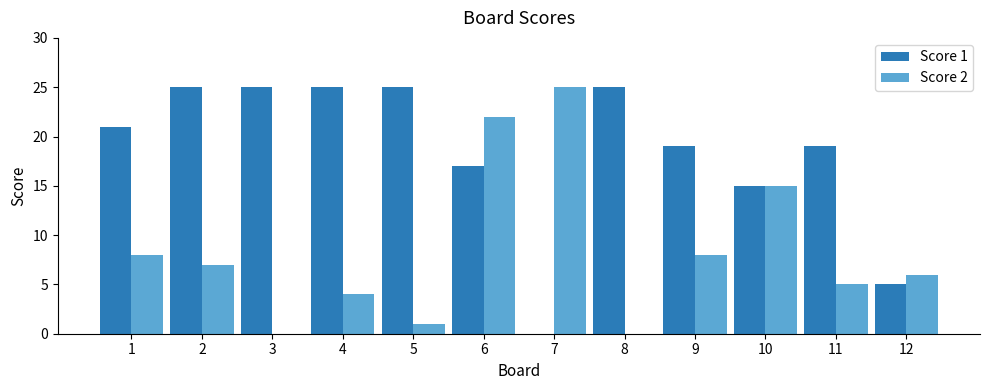

Count the number of categories in the chart.

12